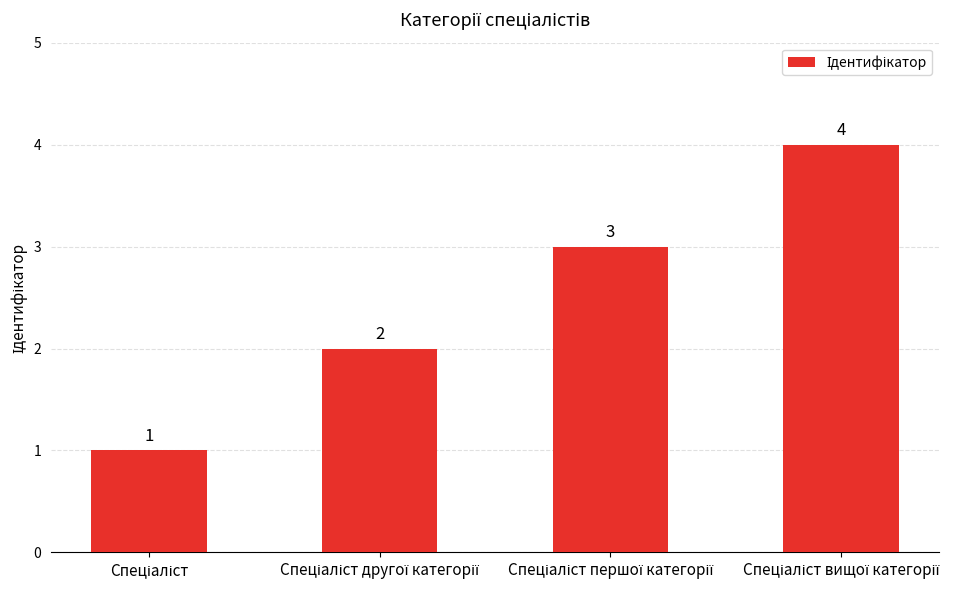

What is the minimum value shown in the chart?

1